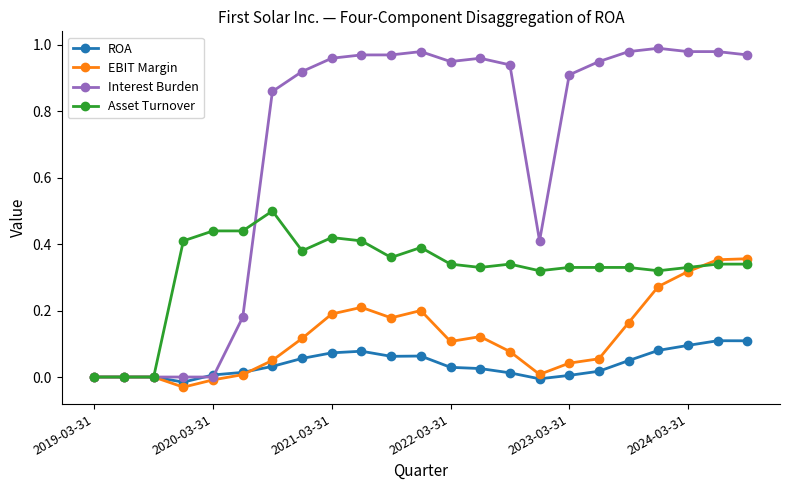

Which series has the largest total across all categories?

Interest Burden